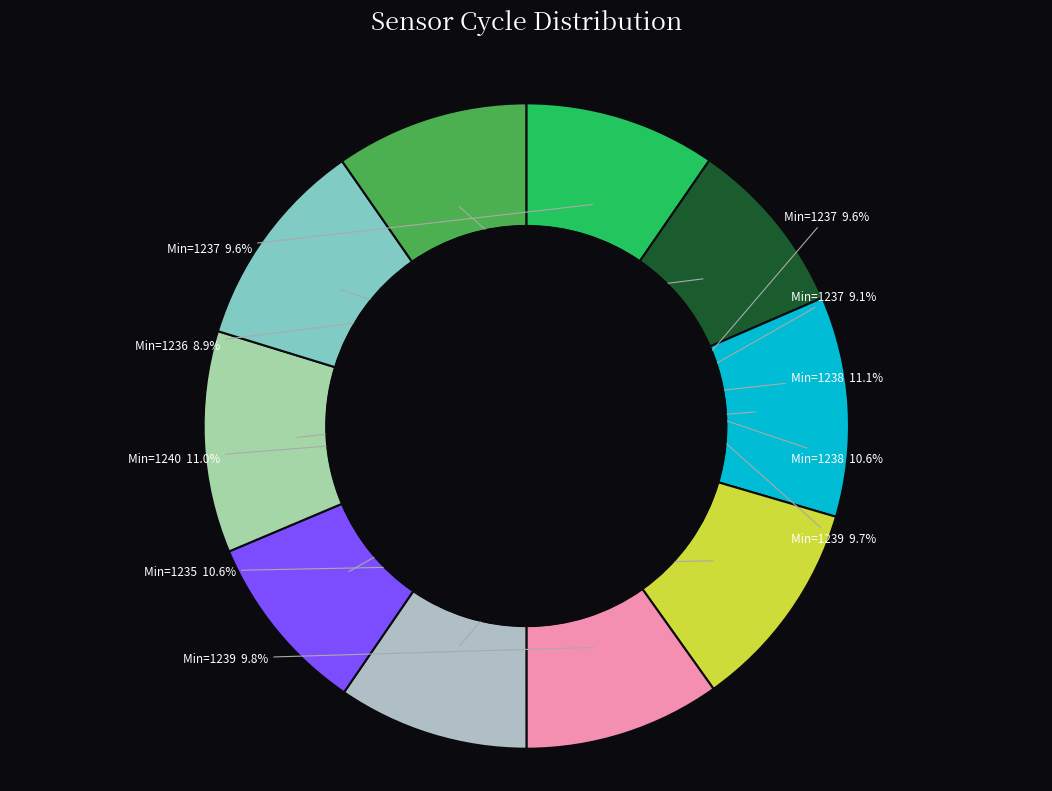

Rank the categories by value from highest to lowest.

1238, 1240, 1235, 1238, 1239, 1239, 1237, 1237, 1237, 1236